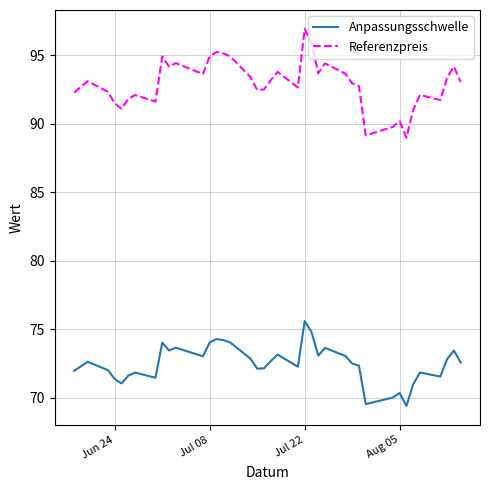

Which series has the largest range (max minus min)?

Referenzpreis